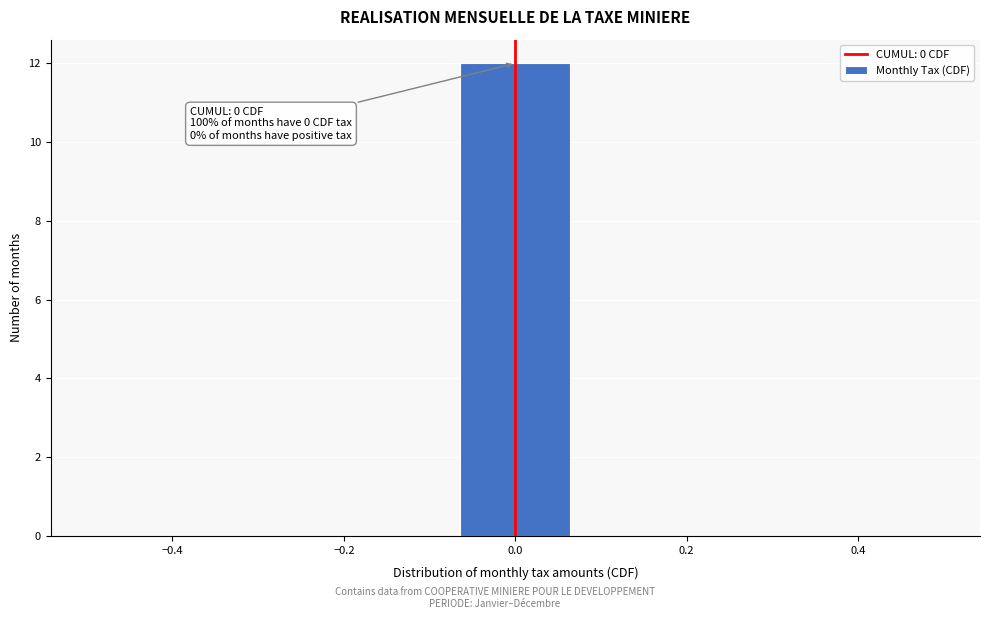

Over which range of the x-axis is the bar tallest?

-0.08 to 0.08